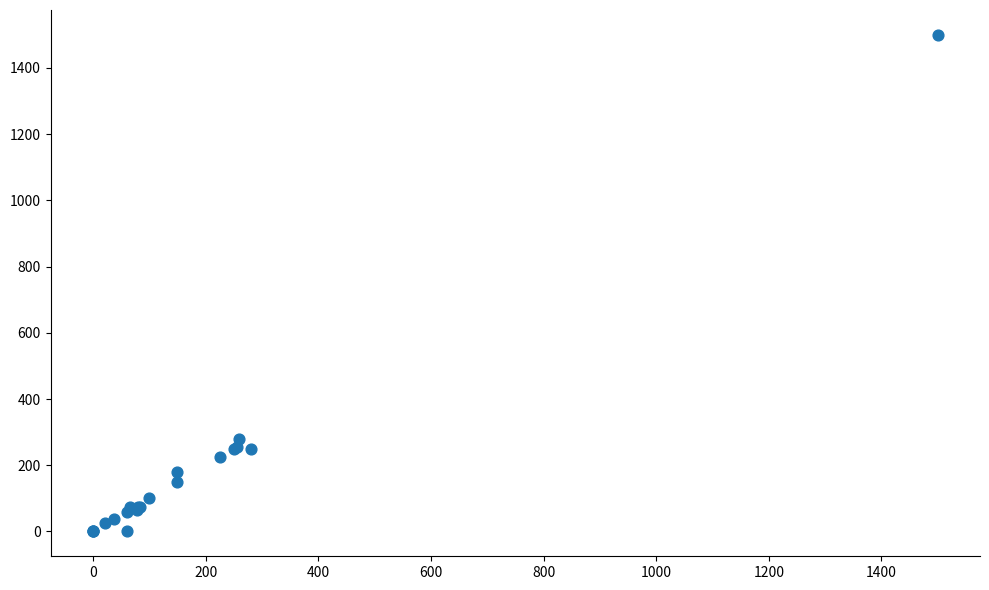

What Y value in the scatter plot is closest to 750?

280